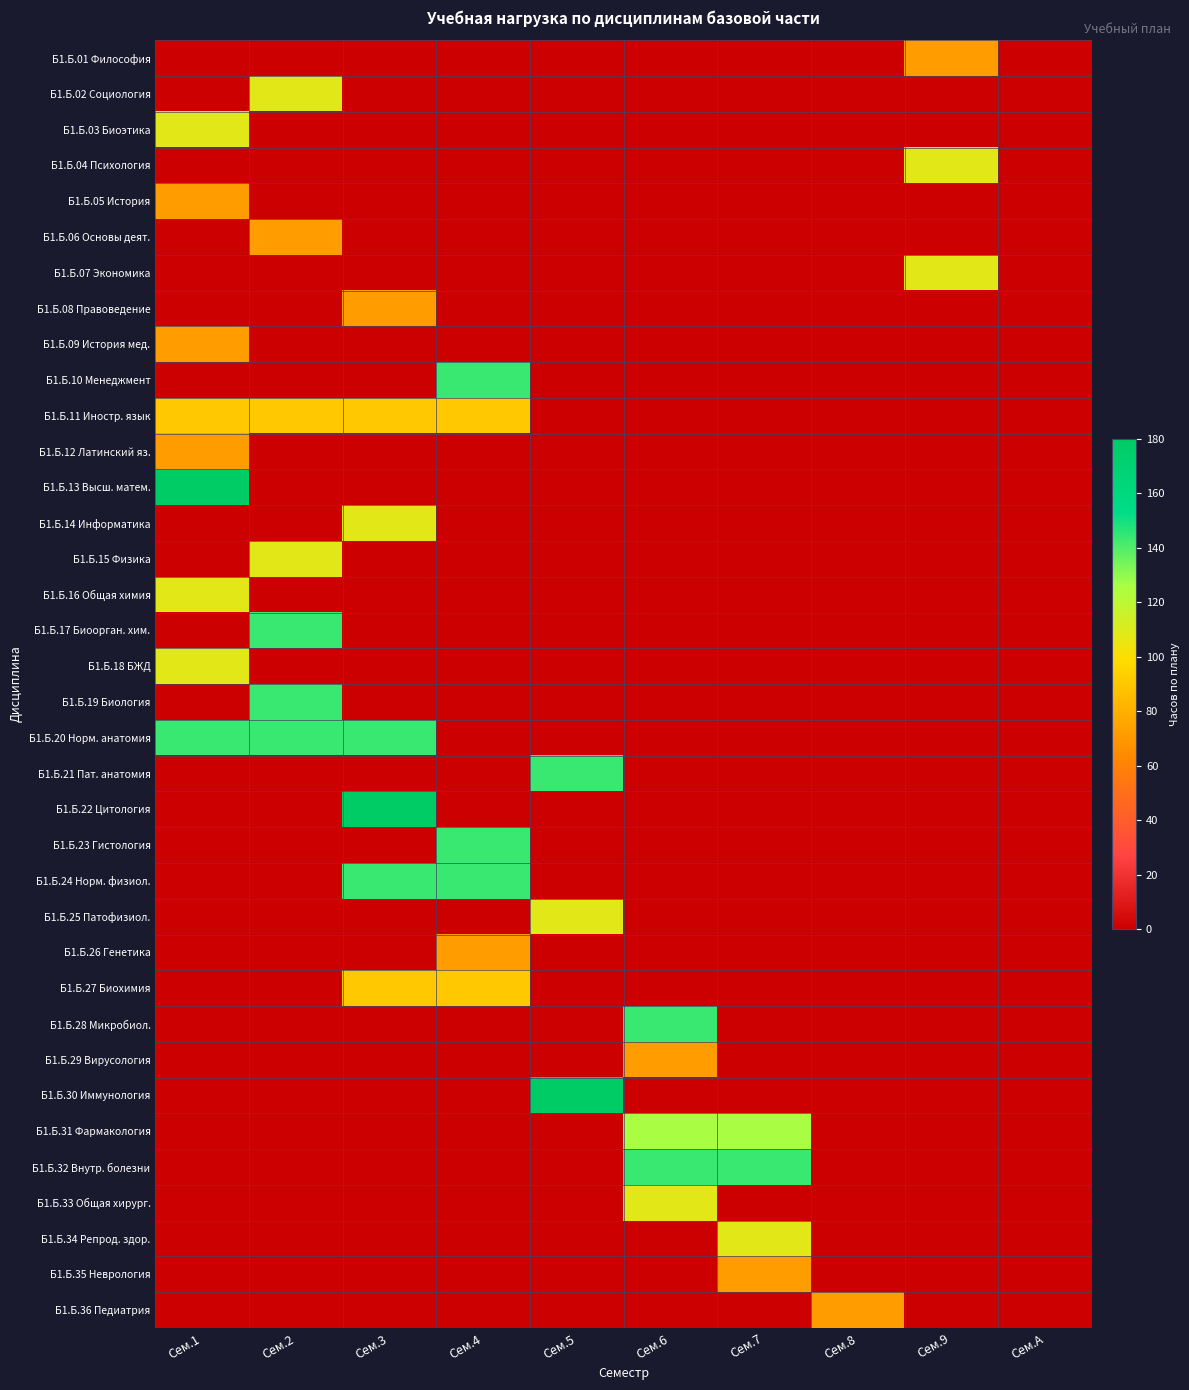

List the series in order of their peak value, lowest first.

Б1.Б.01 Философия, Б1.Б.05 История, Б1.Б.06 Основы деят., Б1.Б.08 Правоведение, Б1.Б.09 История мед., Б1.Б.12 Латинский яз., Б1.Б.26 Генетика, Б1.Б.29 Вирусология, Б1.Б.35 Неврология, Б1.Б.36 Педиатрия, Б1.Б.11 Иностр. язык, Б1.Б.27 Биохимия, Б1.Б.02 Социология, Б1.Б.03 Биоэтика, Б1.Б.04 Психология, Б1.Б.07 Экономика, Б1.Б.14 Информатика, Б1.Б.15 Физика, Б1.Б.16 Общая химия, Б1.Б.18 БЖД, Б1.Б.25 Патофизиол., Б1.Б.33 Общая хирург., Б1.Б.34 Репрод. здор., Б1.Б.31 Фармакология, Б1.Б.10 Менеджмент, Б1.Б.17 Биоорган. хим., Б1.Б.19 Биология, Б1.Б.20 Норм. анатомия, Б1.Б.21 Пат. анатомия, Б1.Б.23 Гистология, Б1.Б.24 Норм. физиол., Б1.Б.28 Микробиол., Б1.Б.32 Внутр. болезни, Б1.Б.13 Высш. матем., Б1.Б.22 Цитология, Б1.Б.30 Иммунология